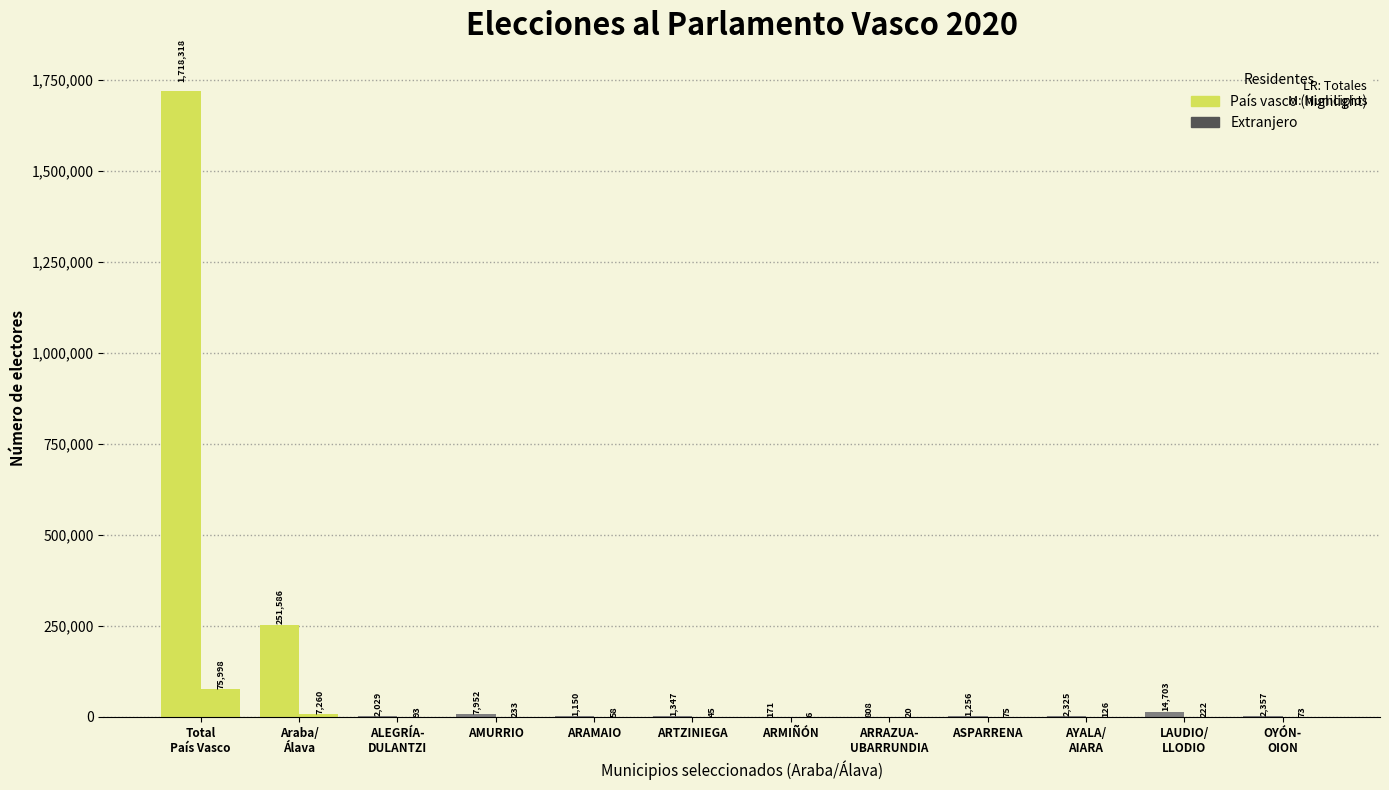

How many positive values does the País vasco series have?

12